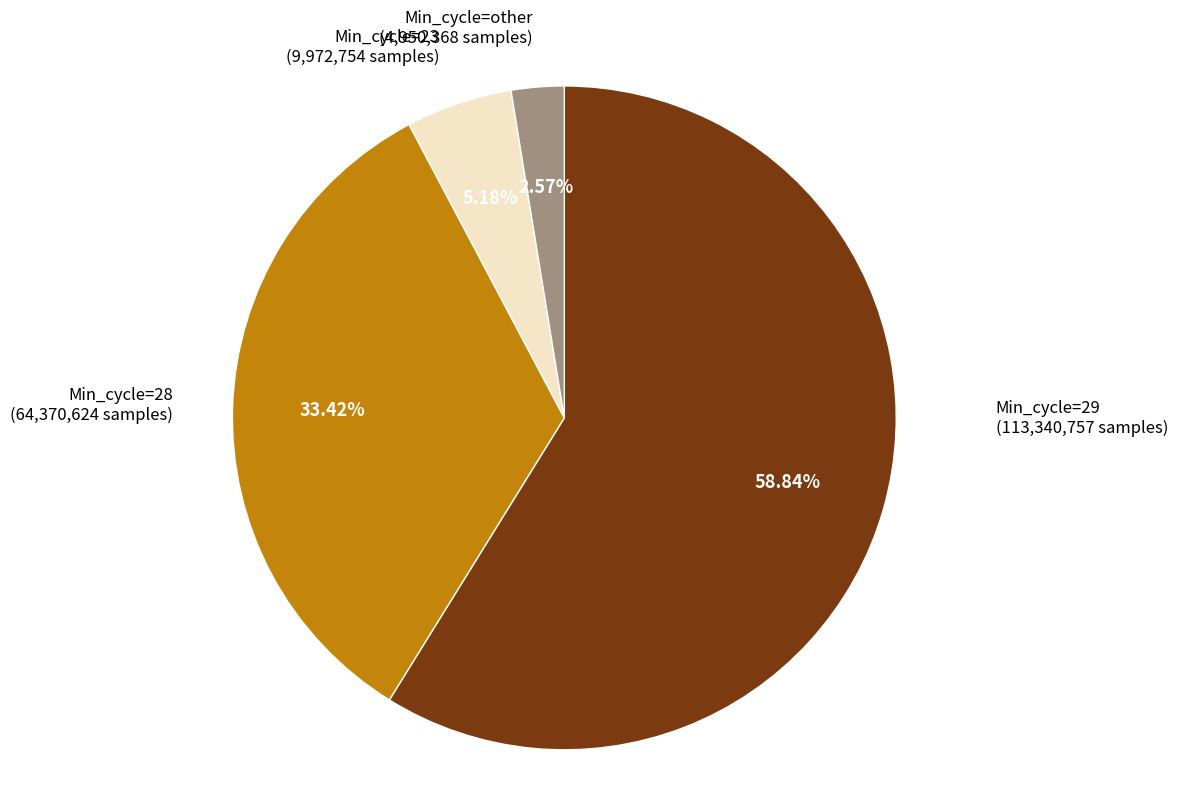

To the nearest percent, what portion does Min_cycle=other represent?

3%